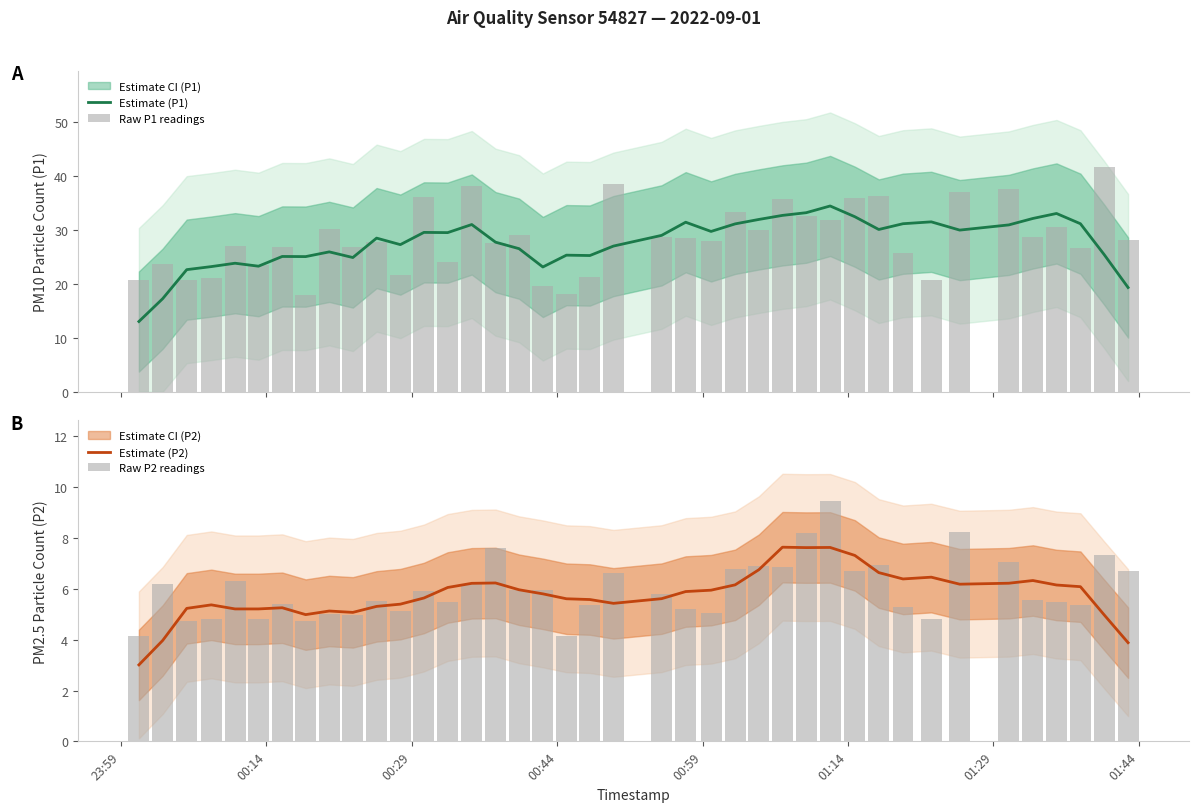

What is the highest value of the Estimate (P1) series?

34.4